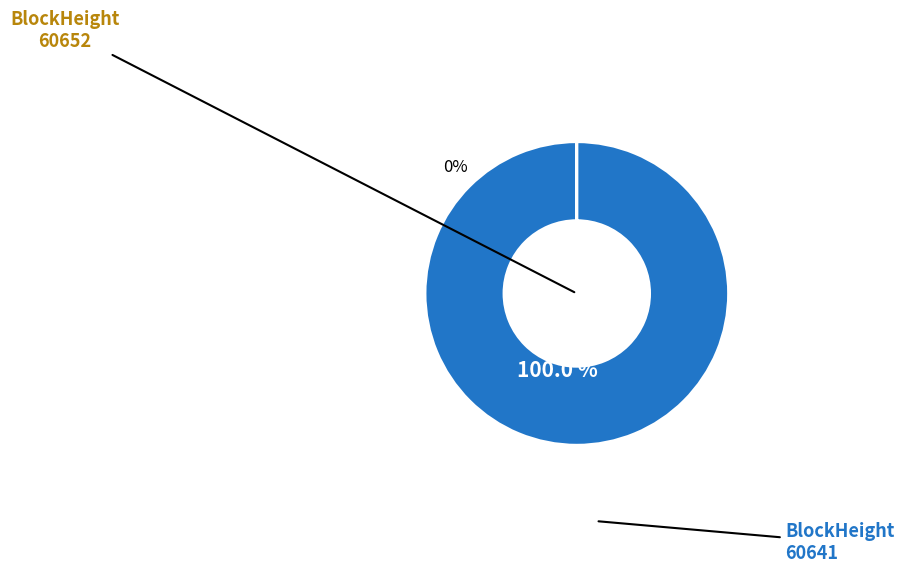

Is there any slice that represents more than half of the pie?

Yes